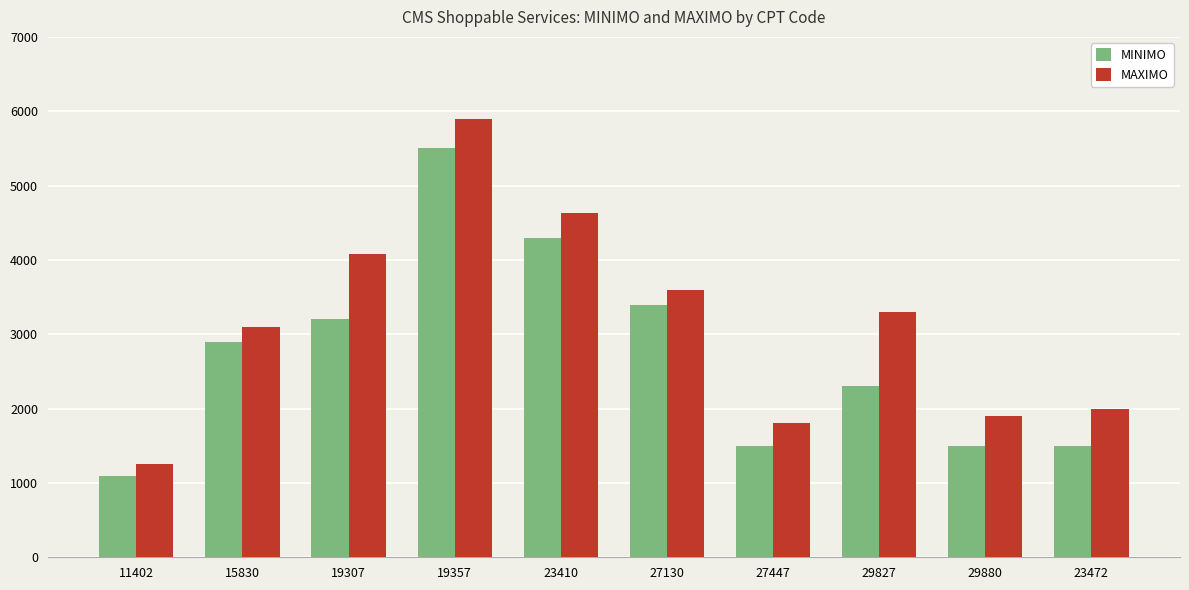

What is the maximum value for MINIMO?

5500